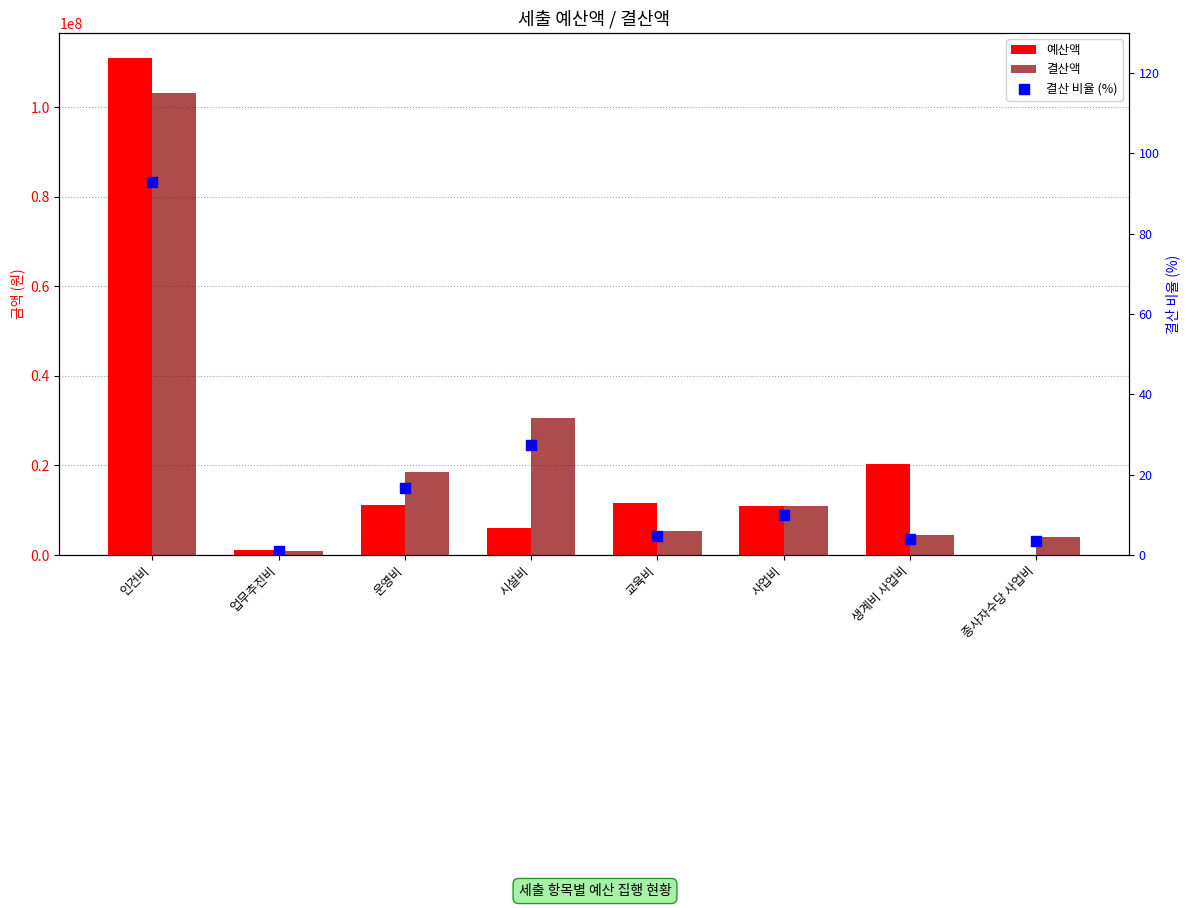

At which category is the sum across all series the highest?

인건비